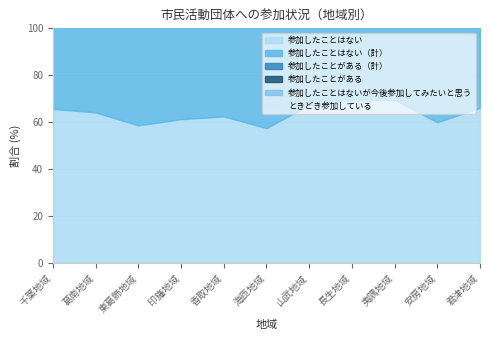

Reading right to left, transcribe all the data shown in this chart.

参加したことはない: 66.2	60.0	69.6	69.4	67.4	57.5	62.5	61.3	58.7	64.2	65.7
参加したことはない（計）: 72.3	71.4	95.7	77.8	74.4	62.5	70.8	72.9	73.2	74.2	77.8
参加したことがある（計）: 26.2	28.6	4.3	22.2	23.3	37.5	29.2	27.1	26.2	25.3	22.2
参加したことがある: 10.8	20.0	0.0	5.6	14.0	25.0	12.5	17.7	13.4	14.3	13.7
参加したことはないが今後参加してみたいと思う: 6.2	11.4	26.1	8.3	7.0	5.0	8.3	11.6	14.5	10.0	12.1
ときどき参加している: 10.8	2.9	4.3	11.1	4.7	10.0	12.5	5.0	8.0	7.5	4.2